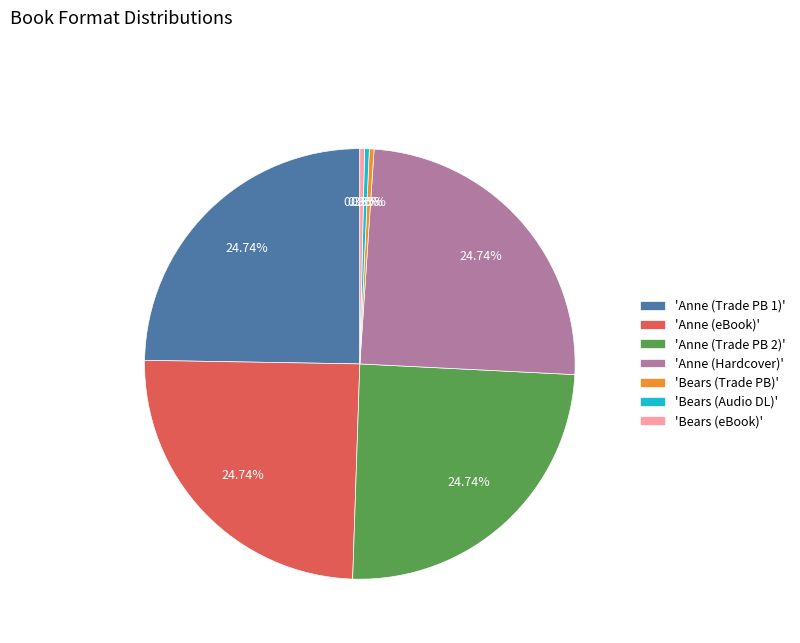

What is the ratio of the value at 'Bears (Trade PB)' to the value at 'Bears (Audio DL)'?

1.0